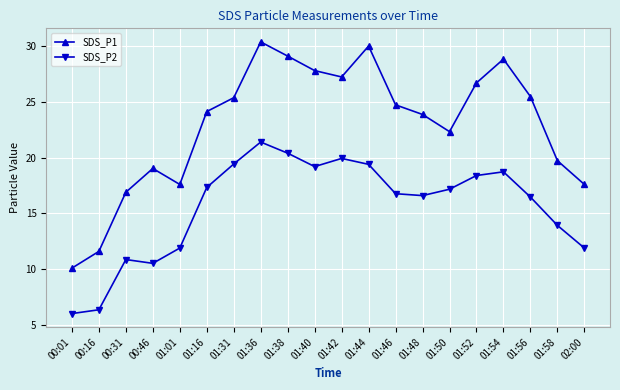

True or false: SDS_P1 and SDS_P2 cross at least once.

False